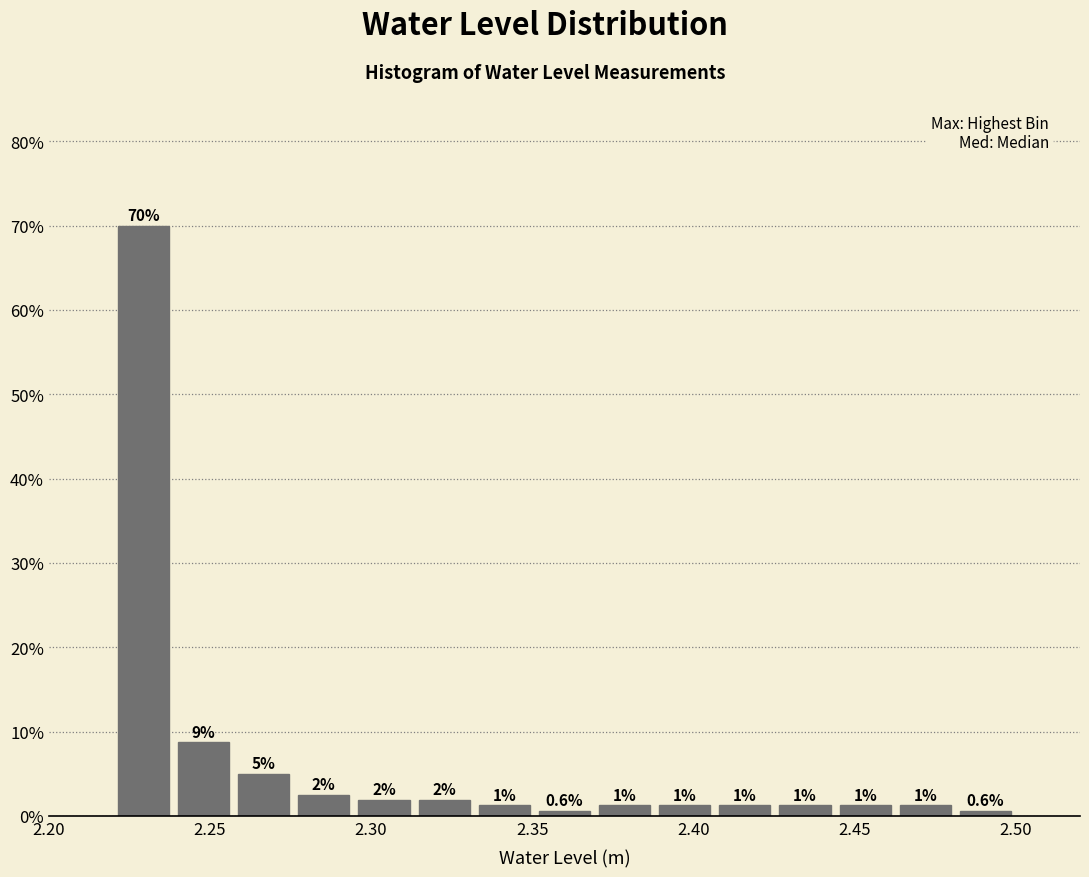

Read against the x-axis, roughly where is the centre of the tallest bar?

2.230